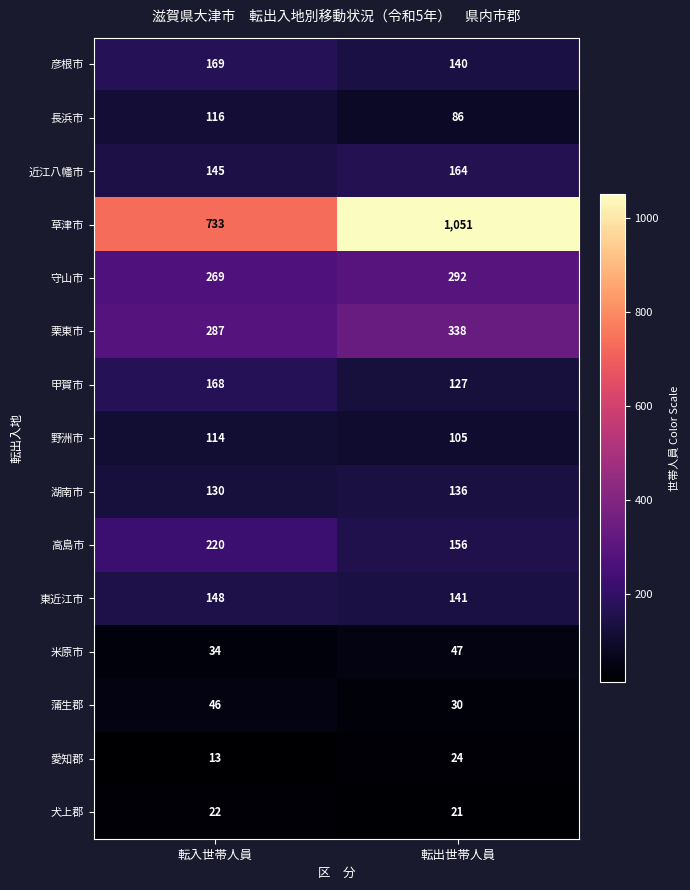

Where is 東近江市 nearest to the value 144?

転出世帯人員